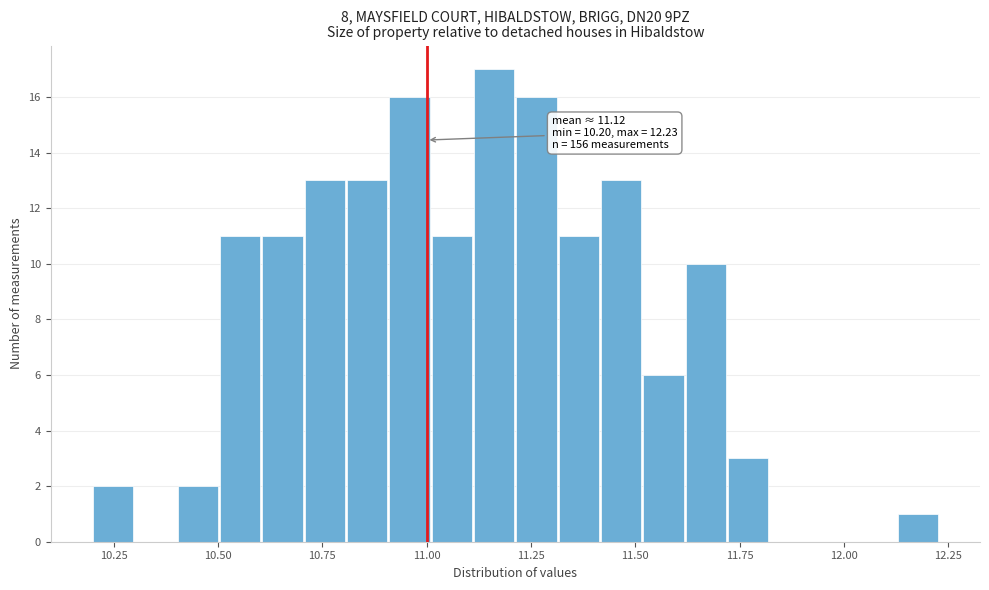

Read against the x-axis, roughly where is the centre of the tallest bar?

11.15